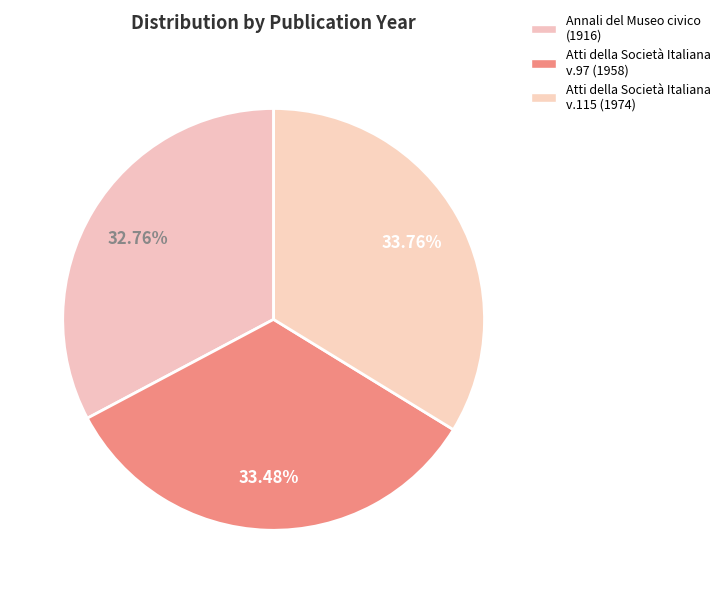

How many segments does this pie chart have?

3